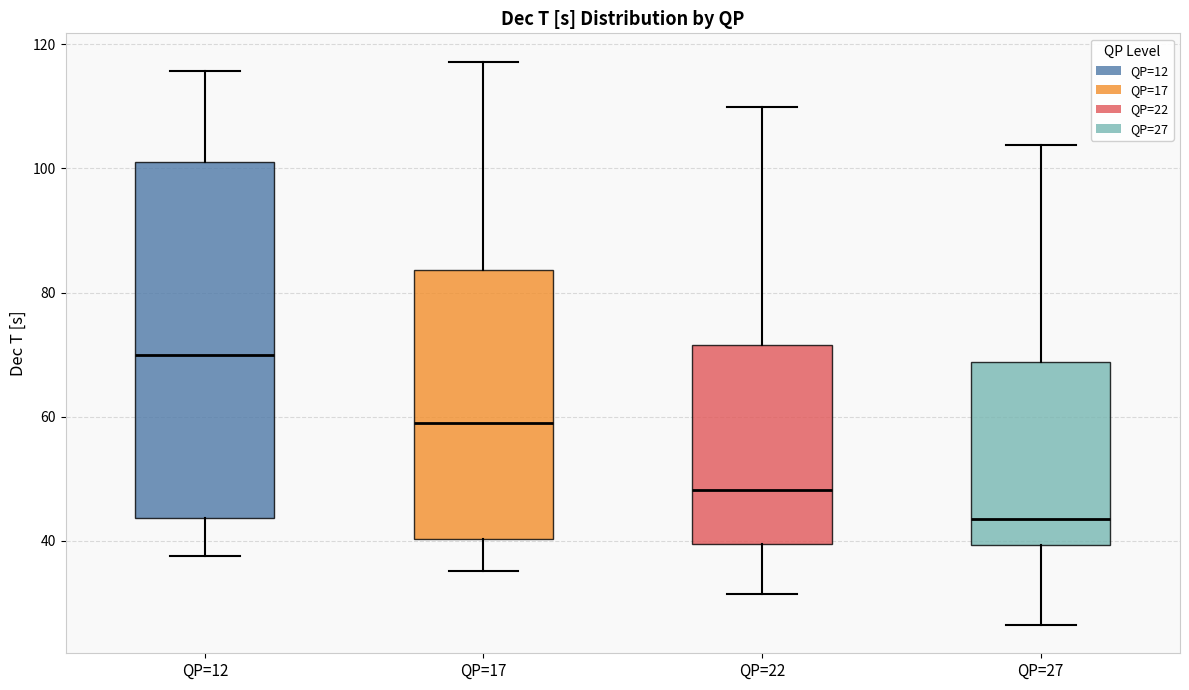

Which box has the highest median line?

QP=12